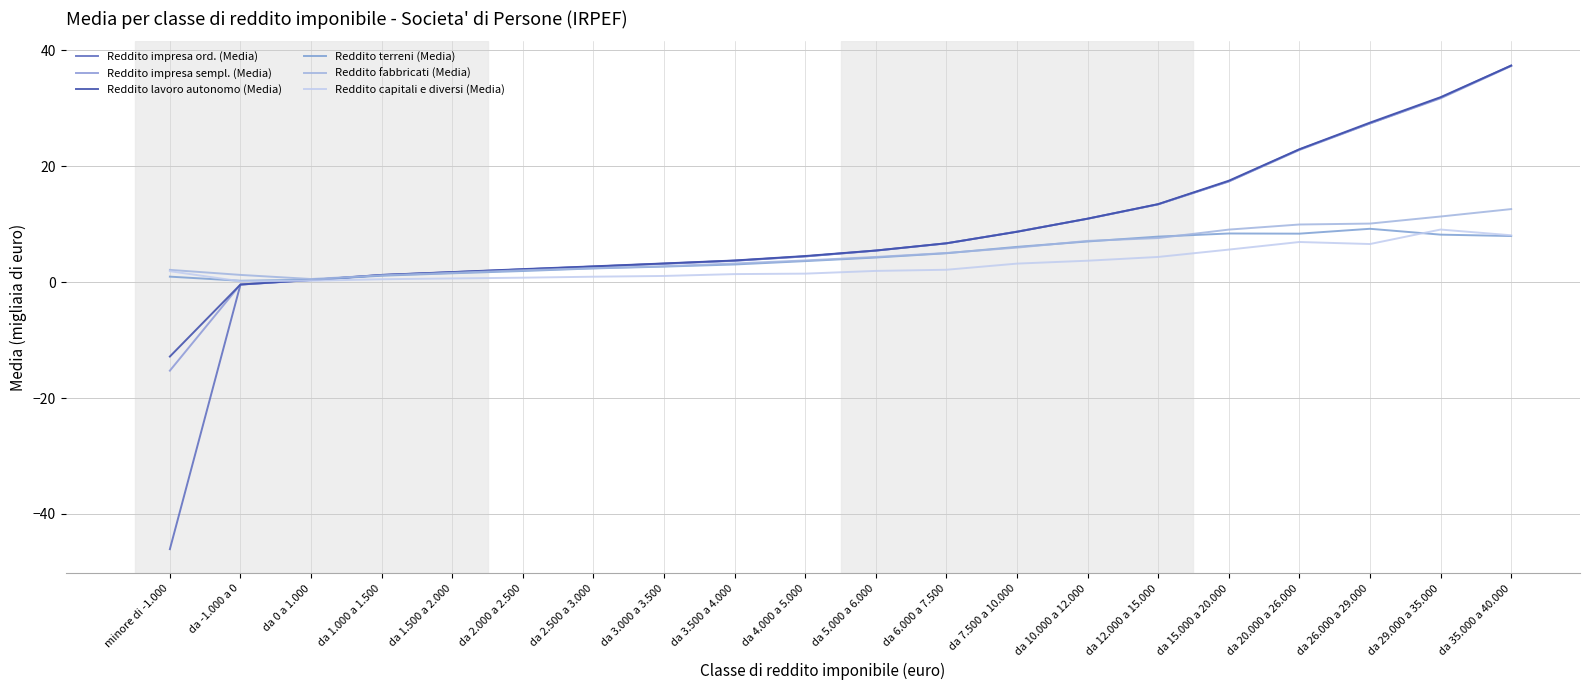

What is the label of the 2nd point from the right?

da 29.000 a 35.000